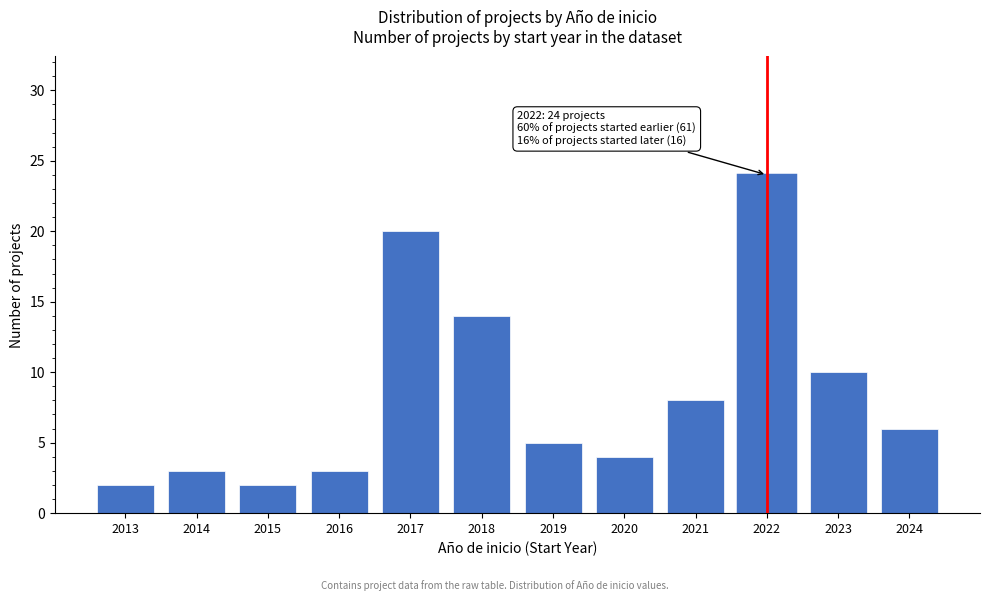

Reading left to right, extract all data points from this chart.

2013=2	2014=3	2015=2	2016=3	2017=20	2018=14	2019=5	2020=4	2021=8	2022=24	2023=10	2024=6